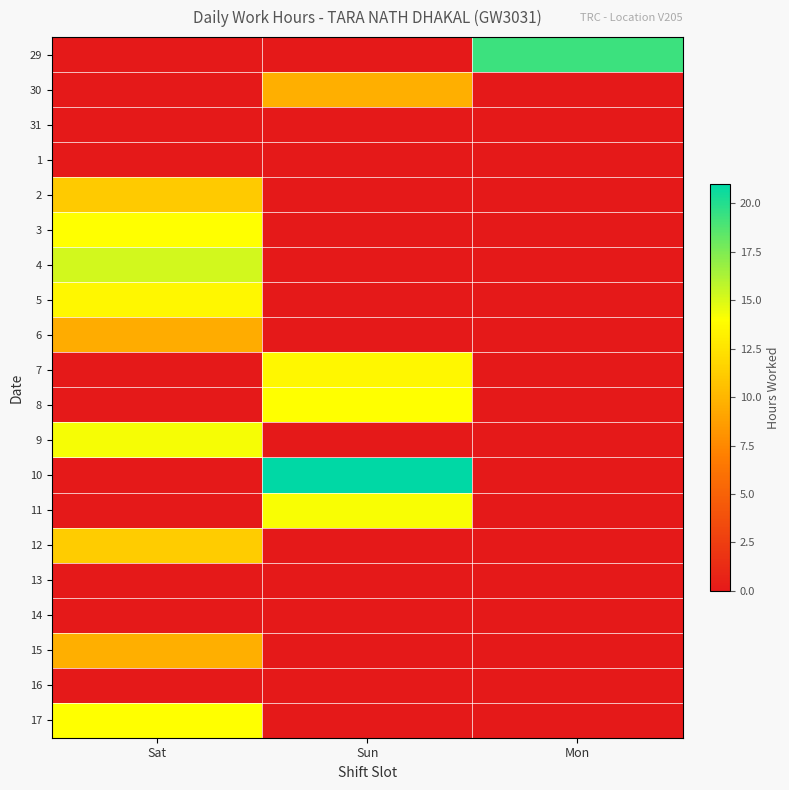

At Mon, list the series in order from largest to smallest.

29, 30, 31, 1, 2, 3, 4, 5, 6, 7, 8, 9, 10, 11, 12, 13, 14, 15, 16, 17